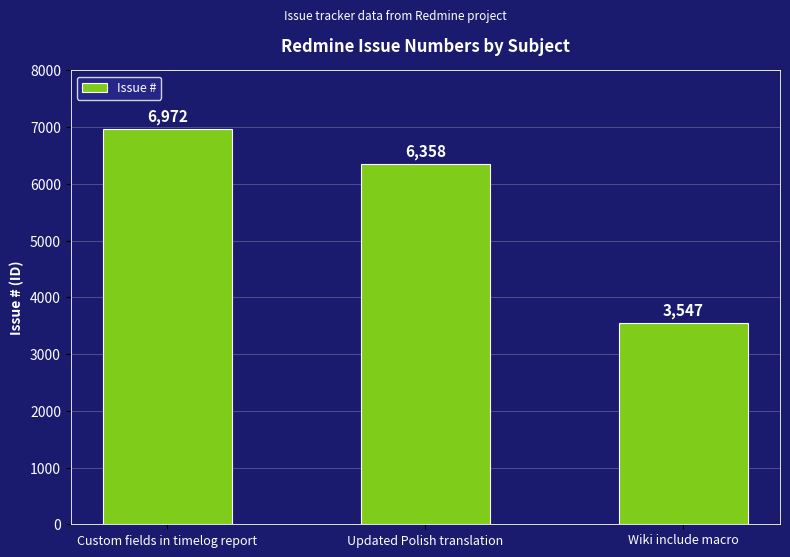

True or false: the data shows 6972 at Custom fields in timelog report.

True